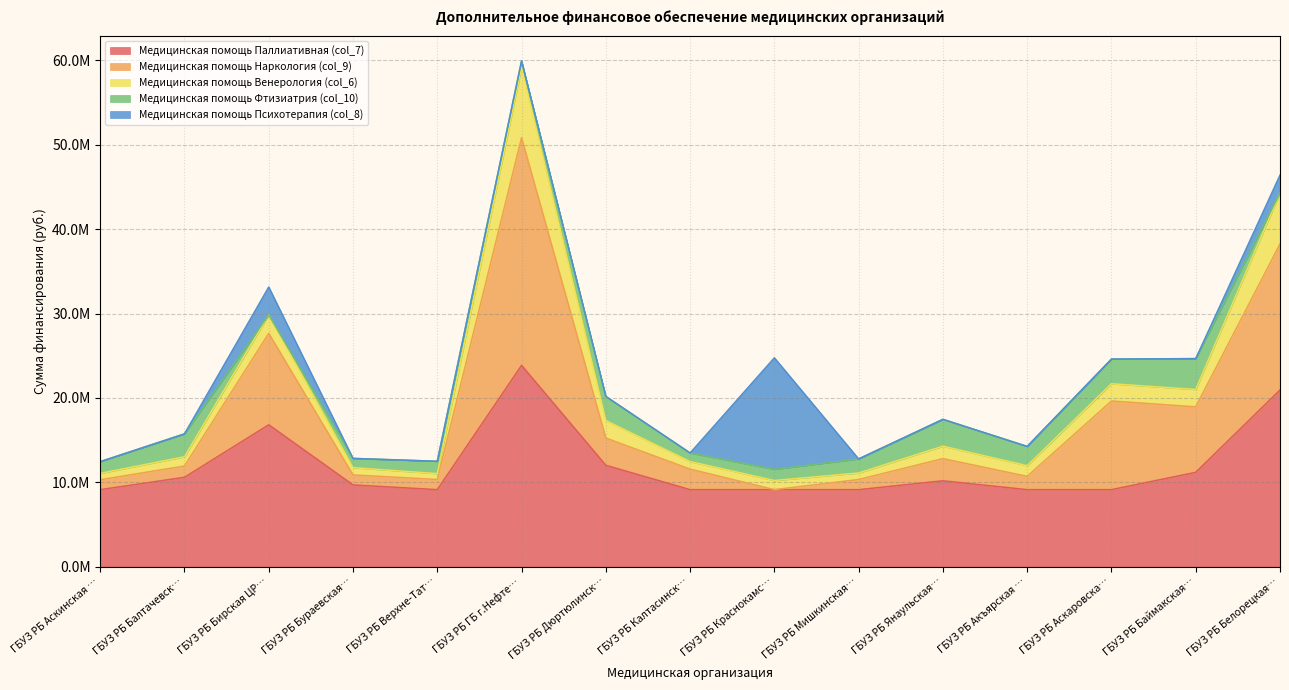

Rank the series at ГБУЗ РБ Белорецкая ЦРКБ from lowest to highest value.

Медицинская помощь Фтизиатрия (col_10), Медицинская помощь Психотерапия (col_8), Медицинская помощь Венерология (col_6), Медицинская помощь Наркология (col_9), Медицинская помощь Паллиативная (col_7)